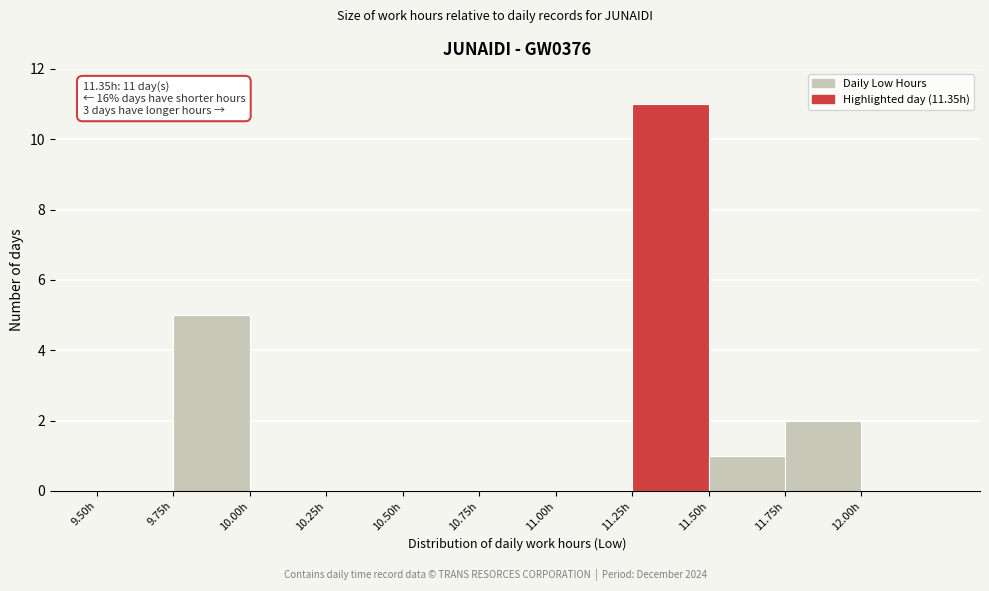

Over which range of the x-axis is the bar tallest?

11.25 to 11.50